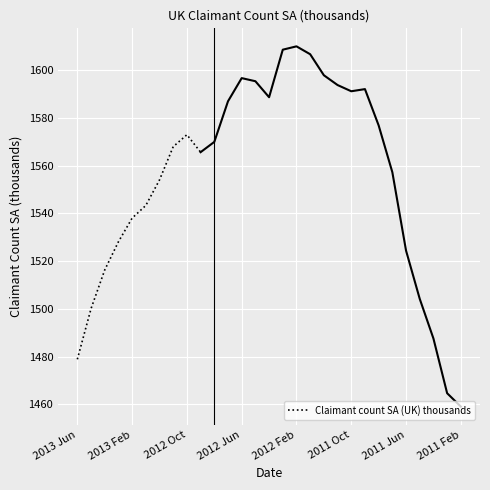

Is it true that Claimant count SA (UK) thousands equals 724.3 at 2013 Feb?

False